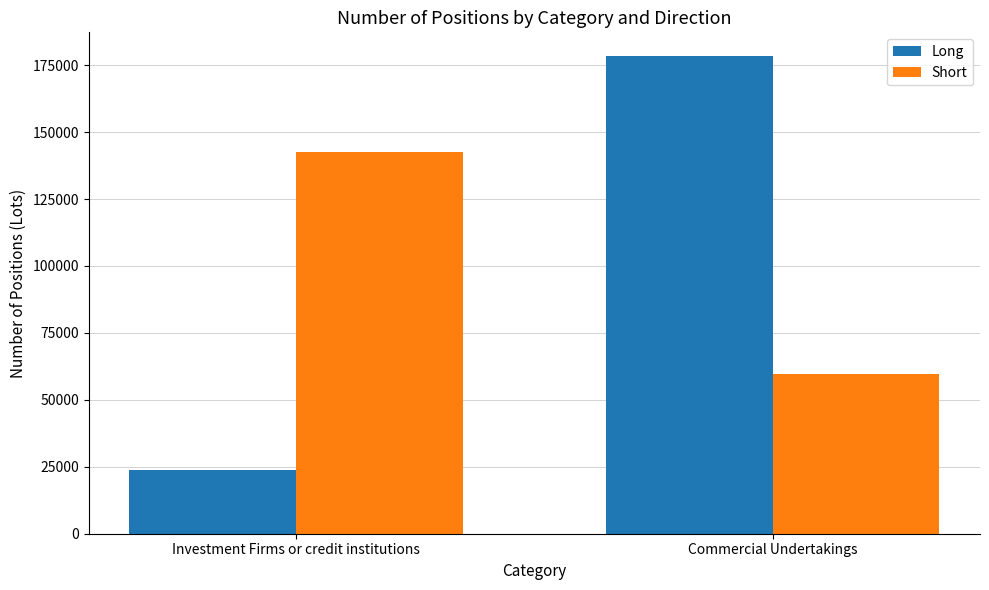

List the series in order of their peak value, highest first.

Long, Short